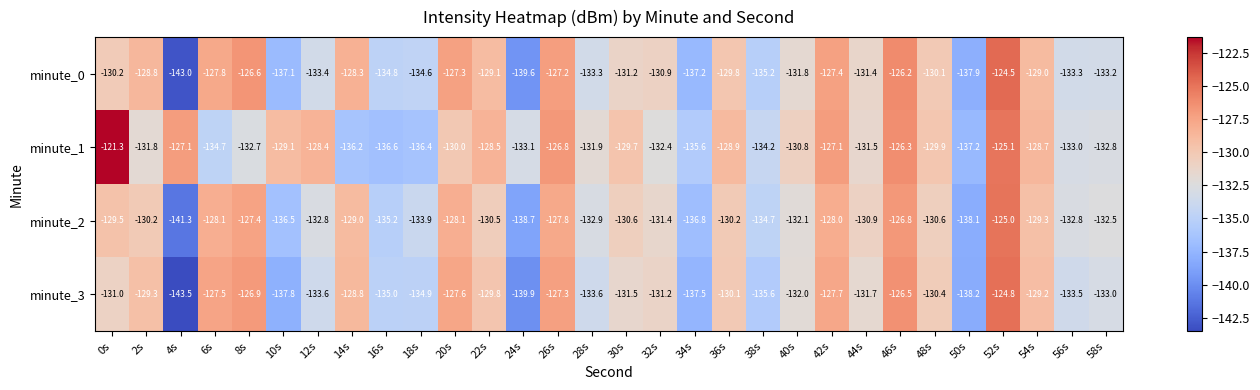

Which series has the largest total across all categories?

minute_1